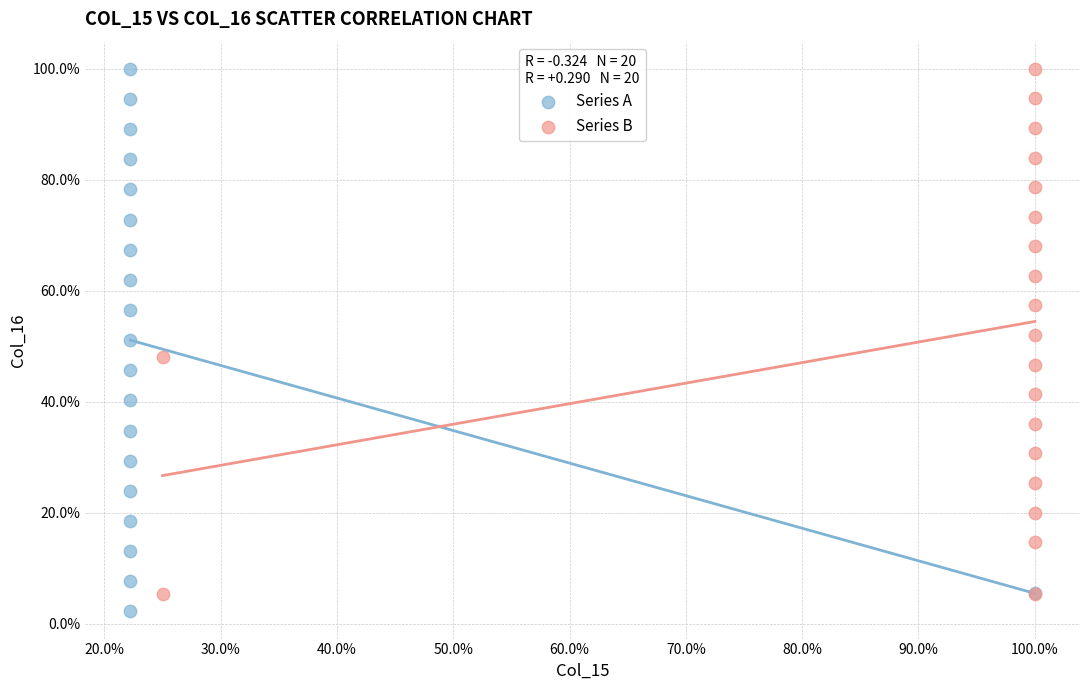

What are all the series names shown in the legend?

Series A, Series B